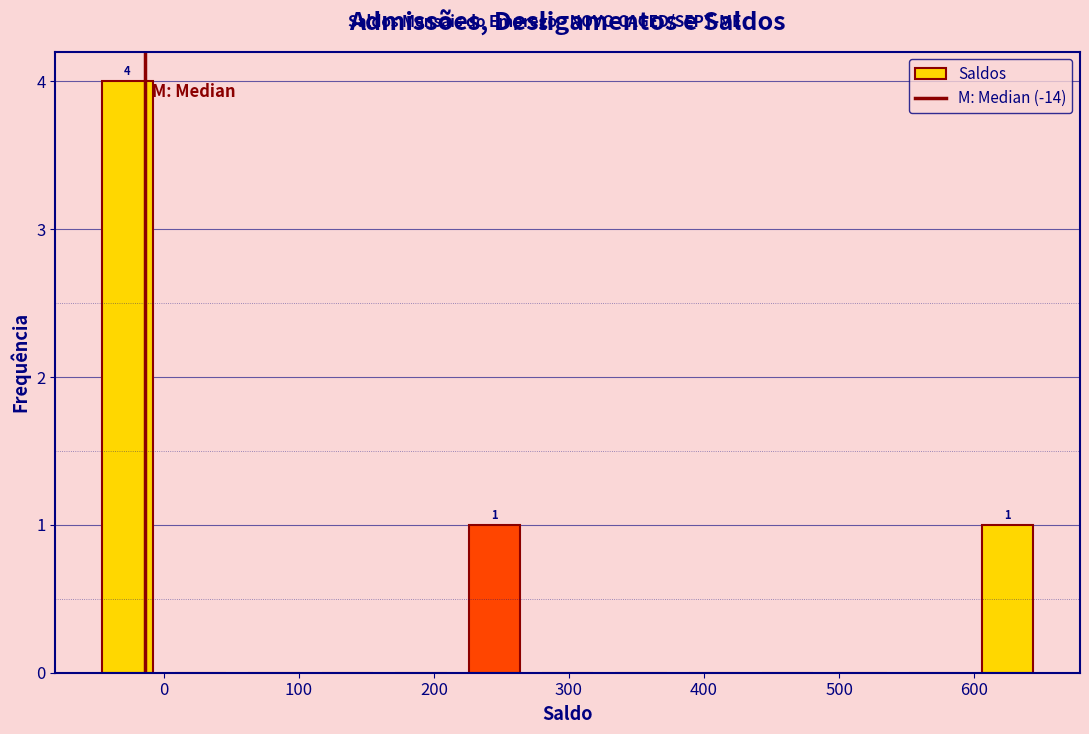

Over which range of the x-axis is the bar tallest?

-50 to 0